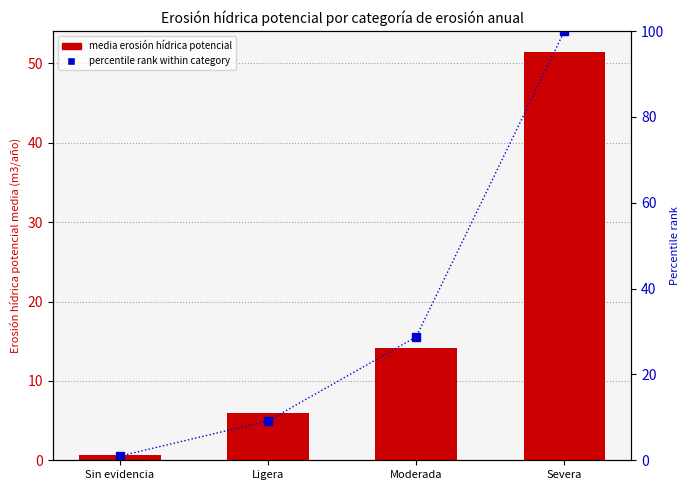

What is the value of the percentile rank within category bar at the 1st from the left?

1.0